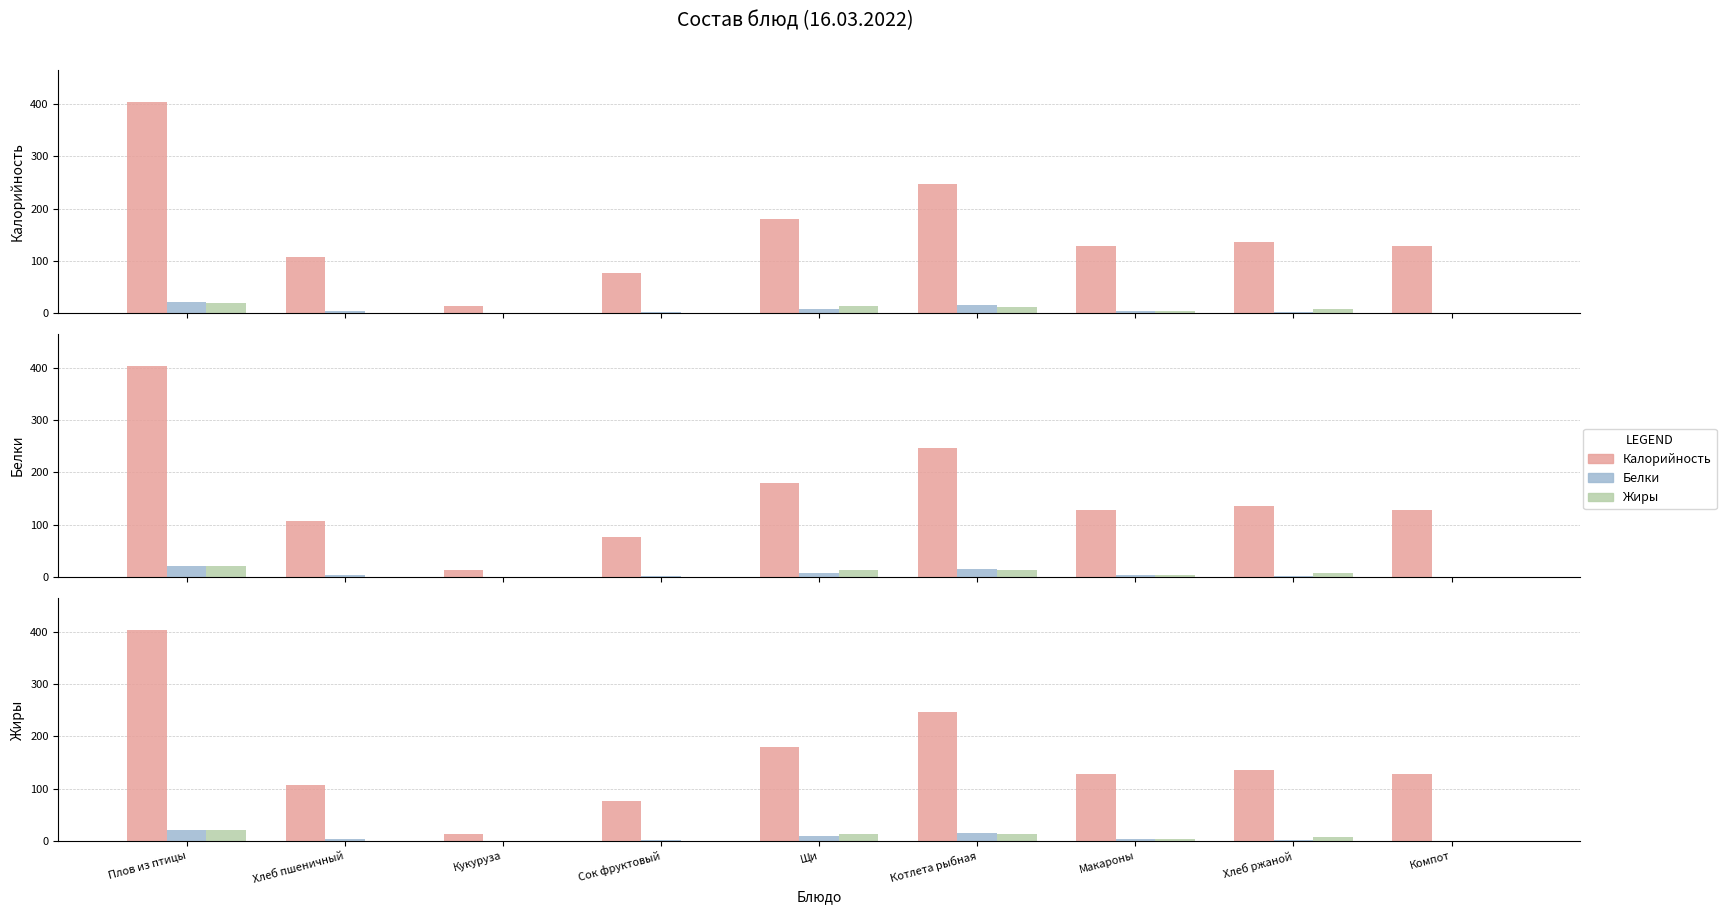

What is the total value across all series at Хлеб пшеничный?

110.4